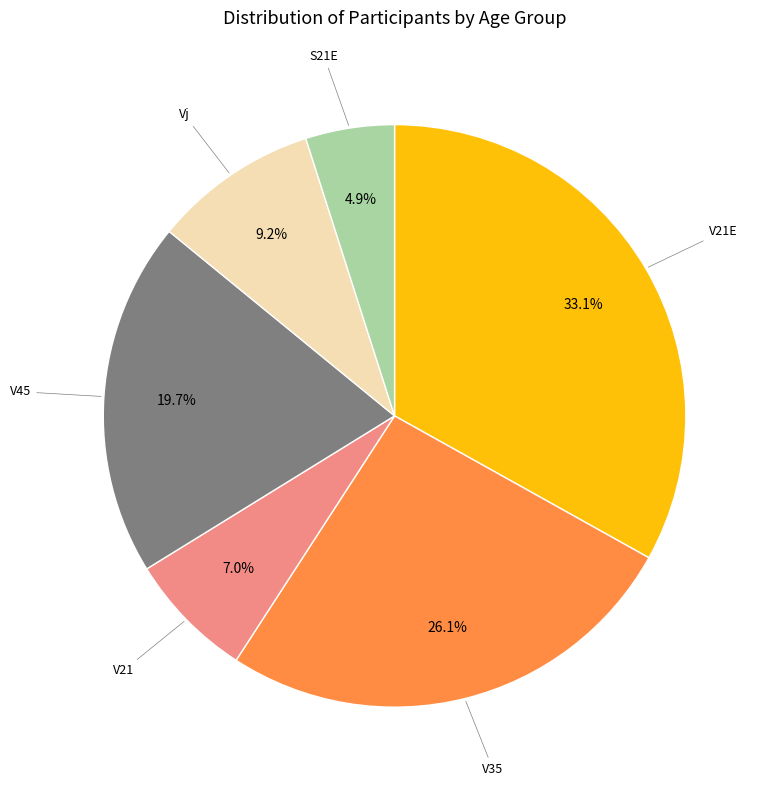

Which category has the biggest portion of the pie?

V21E